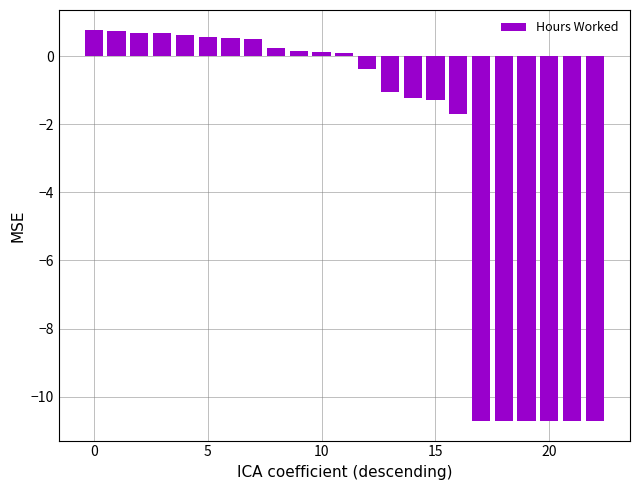

What is the value of the 22nd bar from the left?

-10.7